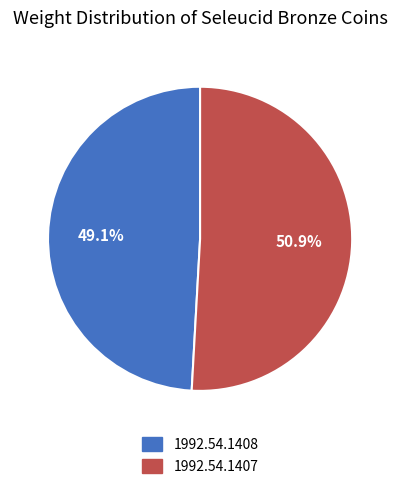

Is it true that 1992.54.1408 is 49% of the pie?

True